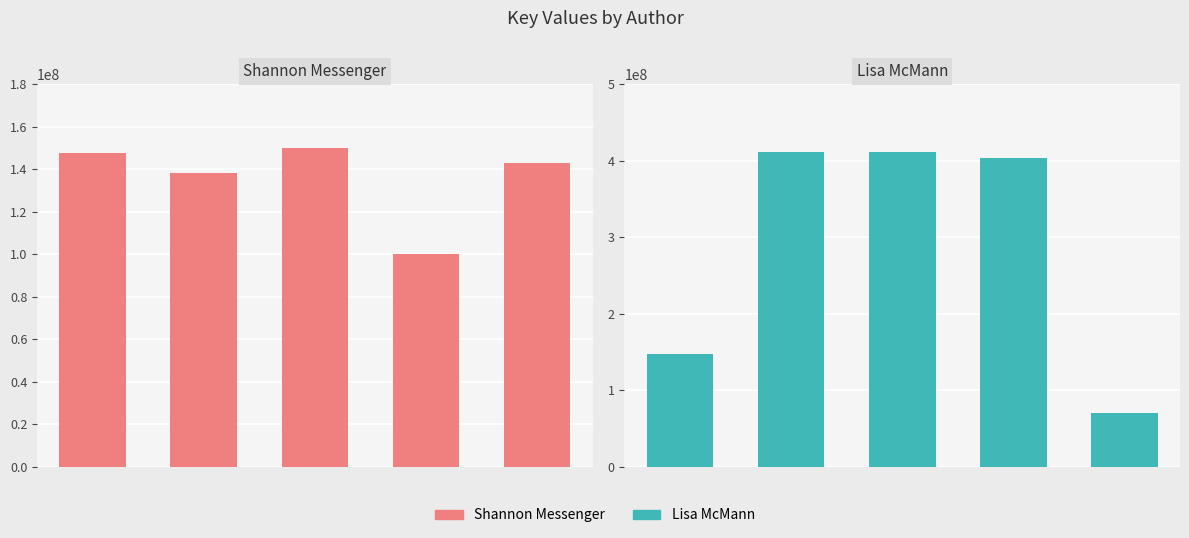

Reading left to right, transcribe all the data shown in this chart.

Shannon Messenger (400319412): 147827454	138124026	149989959	100196823	142966836
Lisa McMann (45103601): 148026246	411009479	411002675	403322416	70727444